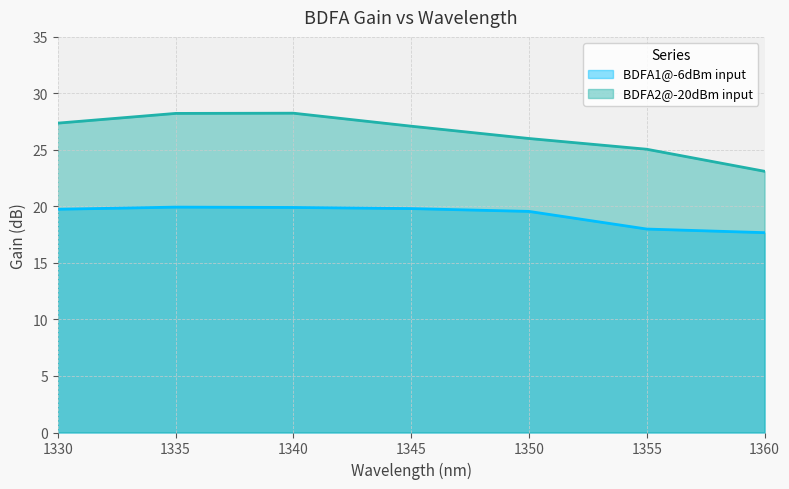

What is the total value across all series at 1345?

46.9